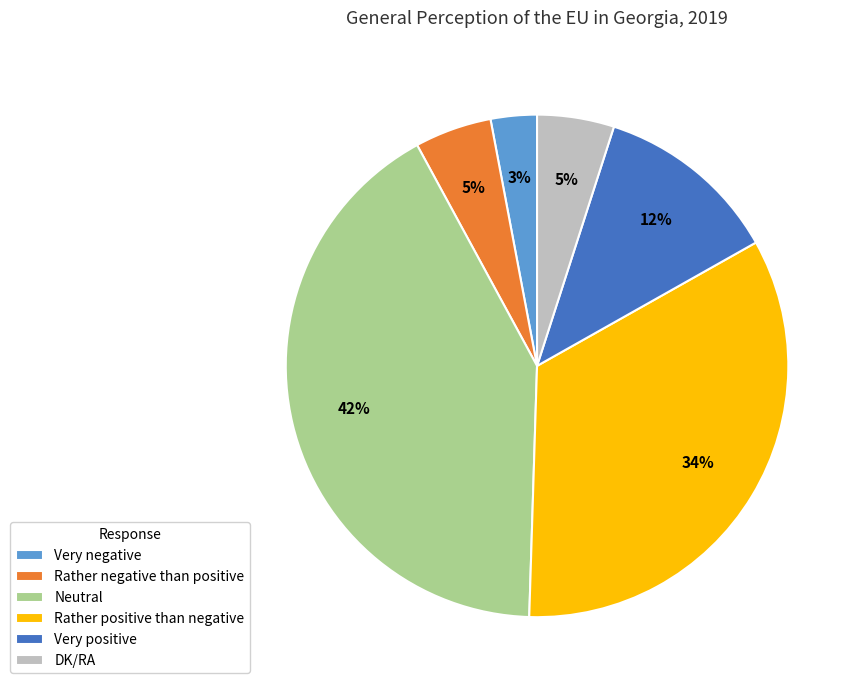

To the nearest percent, what percentage of the pie is Rather negative than positive?

5%